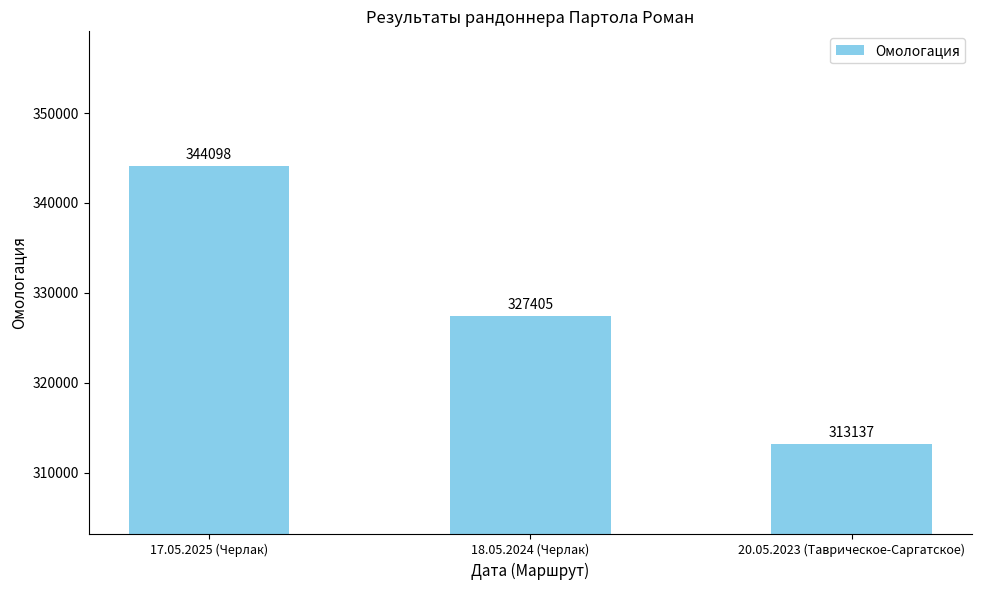

How many bars are there in total?

3